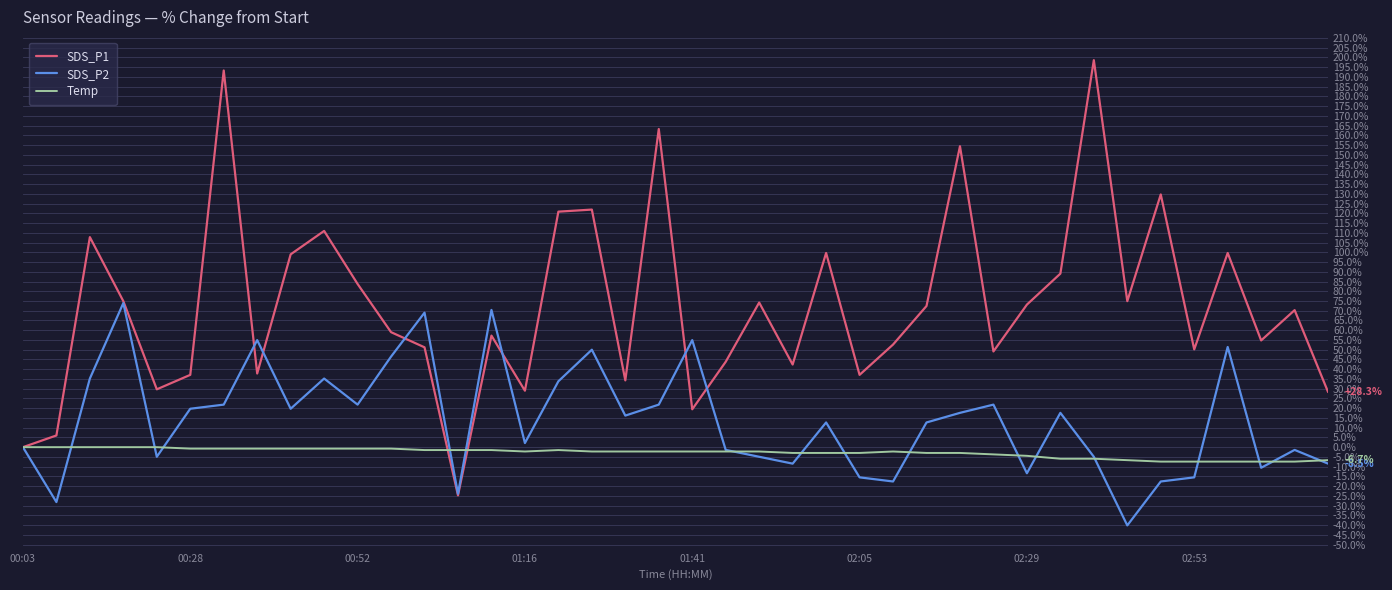

Which series has the largest total across all categories?

SDS_P1